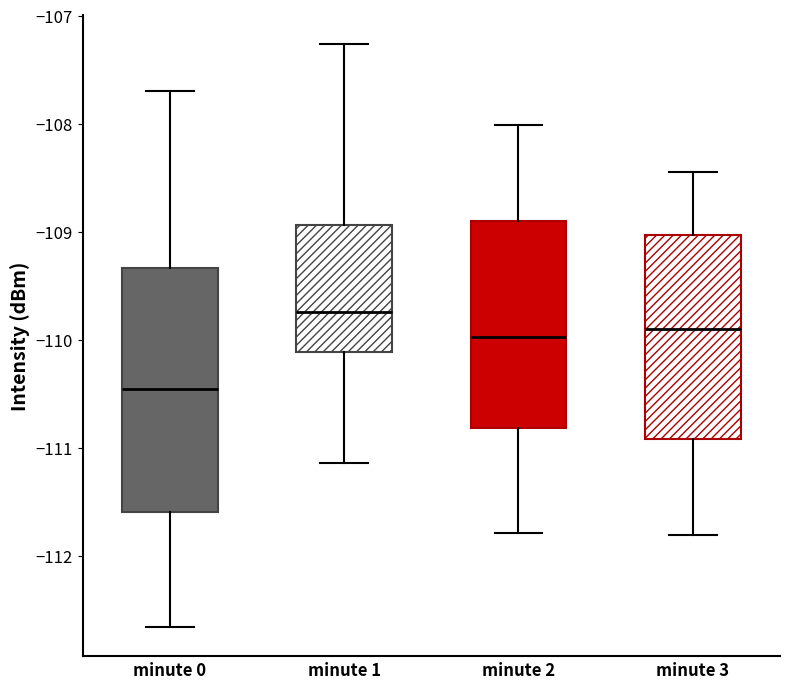

Where does the upper whisker of the box for minute 2 end on the y-axis? The values are not printed on the chart, so give them approximately, as read against the axis.

-108.0